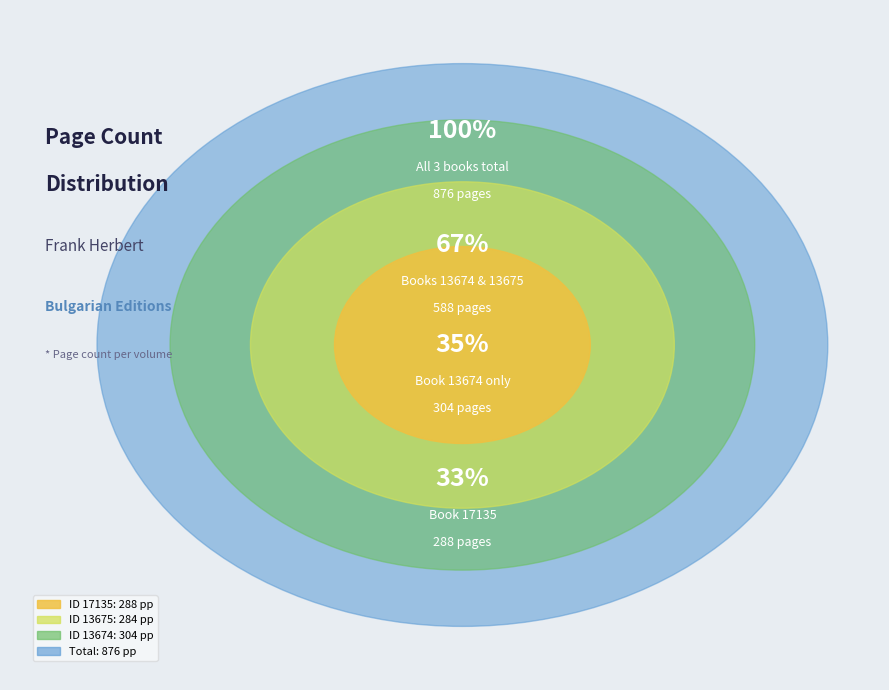

To the nearest percent, what percentage of the pie is 17135?

33%